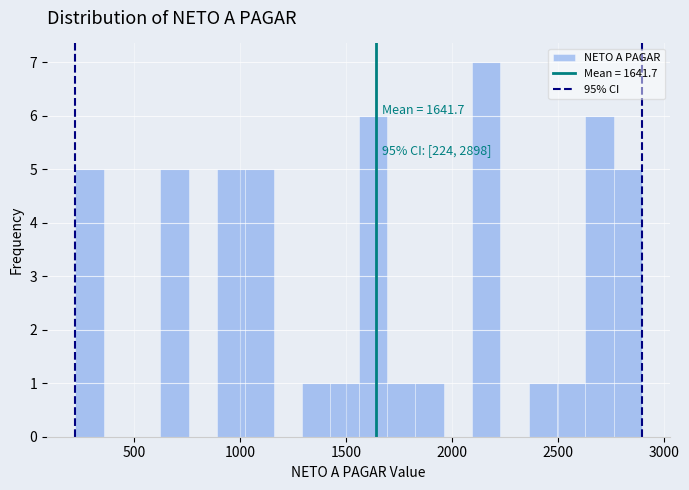

Read against the x-axis, roughly where is the centre of the tallest bar?

2150